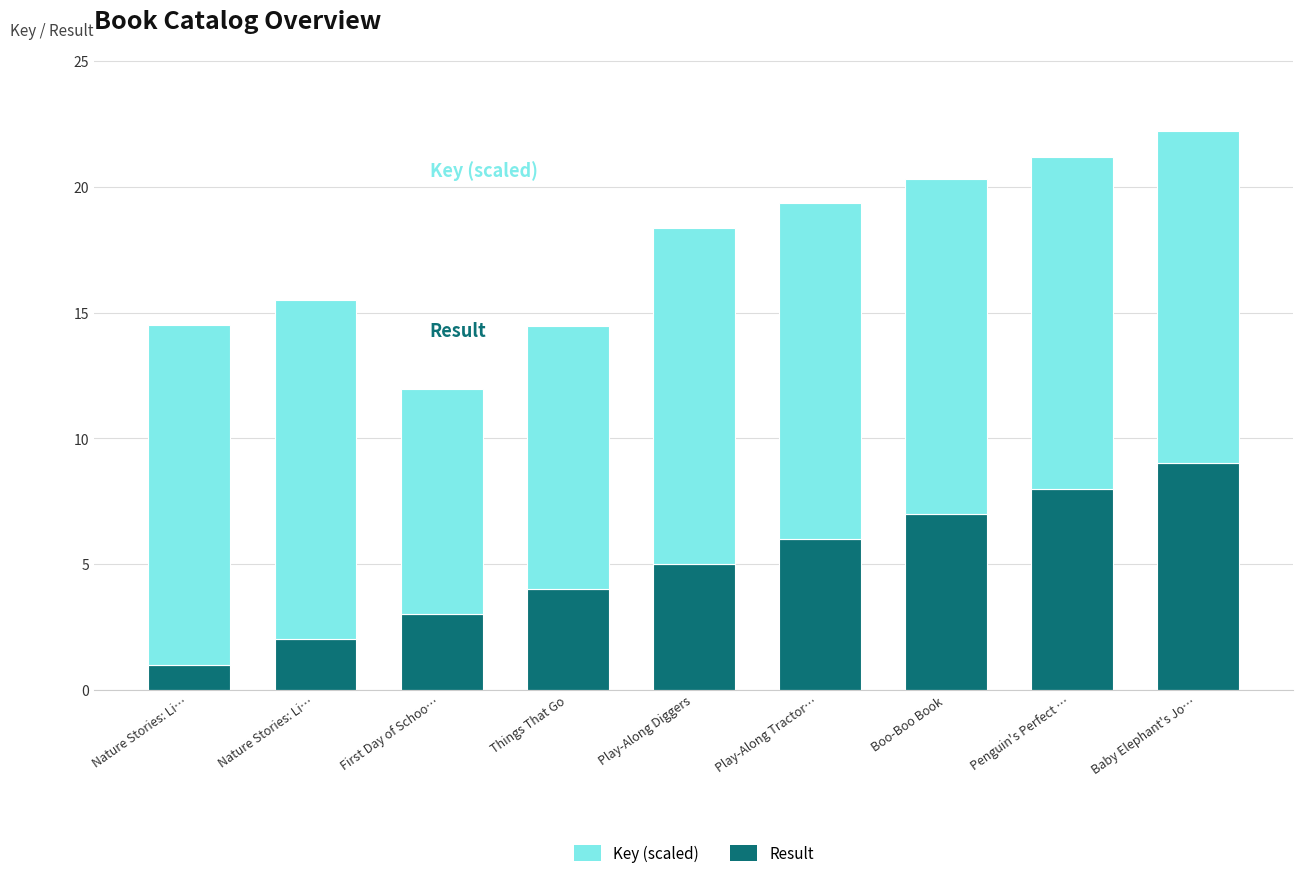

What is the total value across all series at First Day of Schoo…?

12.0